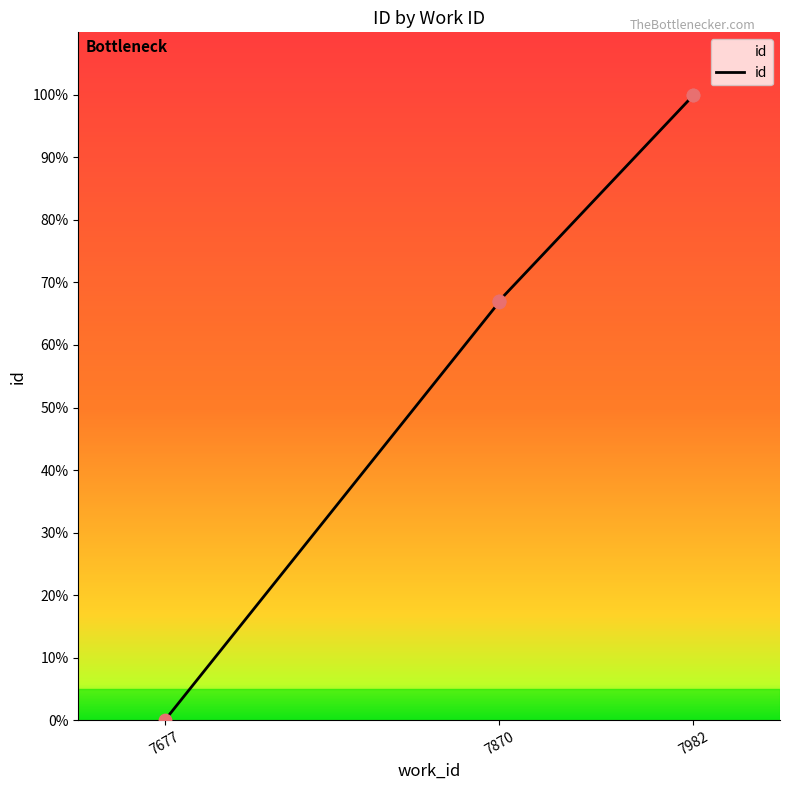

What is the ratio of the value at 3 to the value at 7982?

1.0